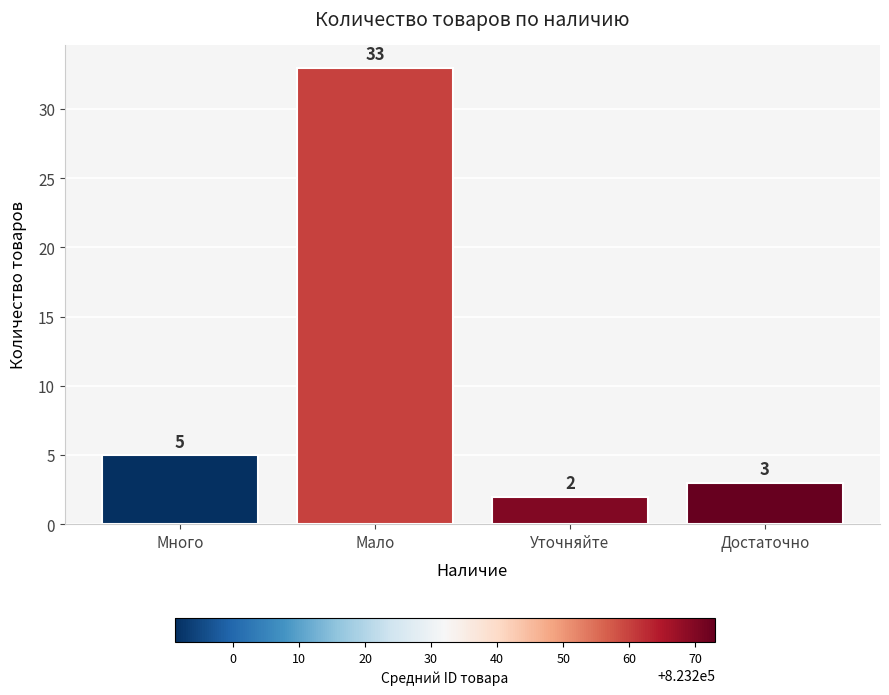

What is the change in value from Много to Уточняйте?

-3